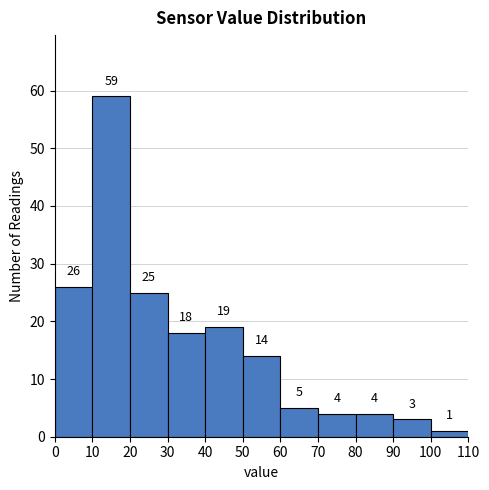

Reading left to right, transcribe this chart: for each bar, give the range it covers on the x-axis and its height.

0 to 10: 26
10 to 20: 59
20 to 30: 25
30 to 40: 18
40 to 50: 19
50 to 60: 14
60 to 70: 5
70 to 80: 4
80 to 90: 4
90 to 100: 3
100 to 110: 1